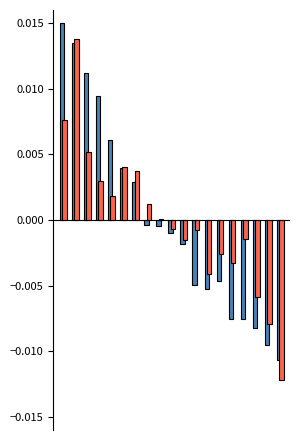

Are the bars grouped side by side (vs. stacked)?

Yes